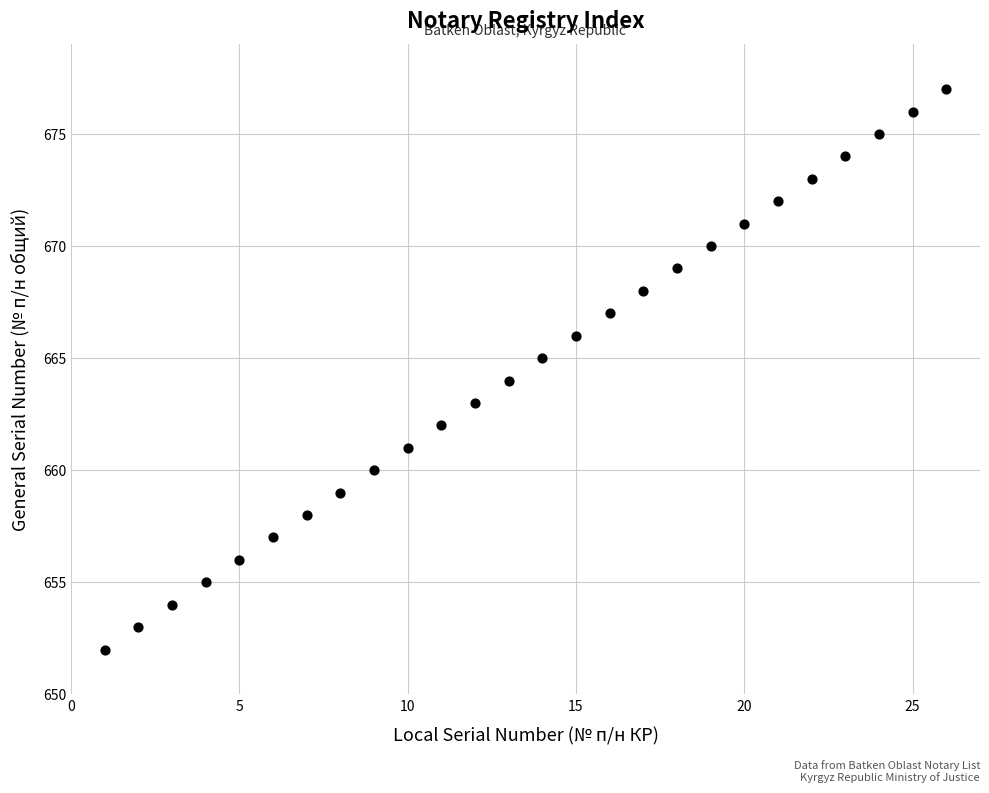

What is the range of Y values (max minus min)?

25